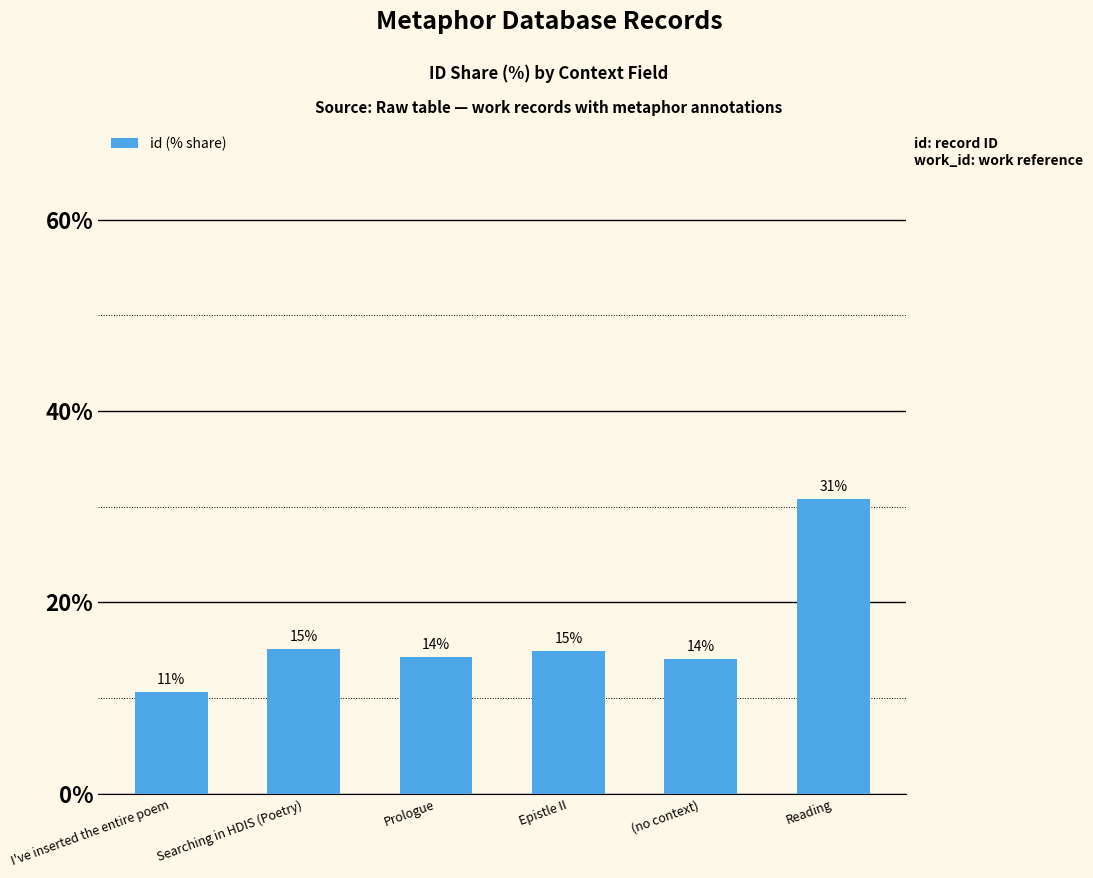

What is the difference between the second highest and second lowest values?

1.1